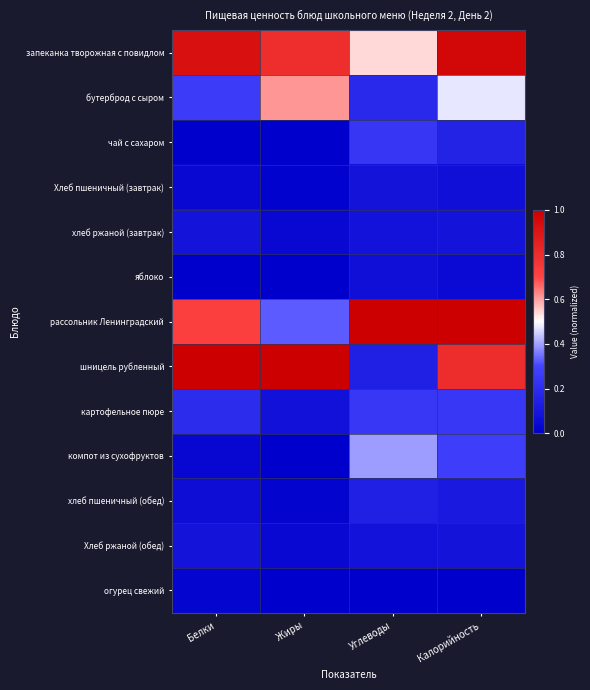

Which series has the widest spread of values?

шницель рубленный